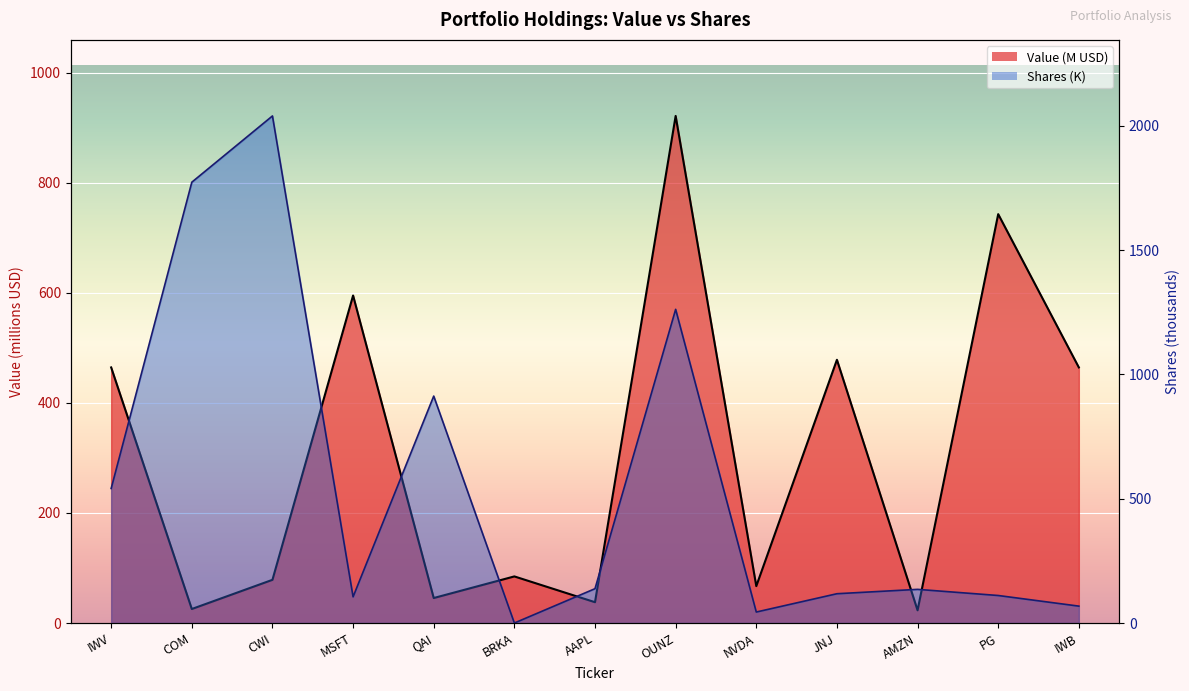

How many lines are shown in the chart?

2